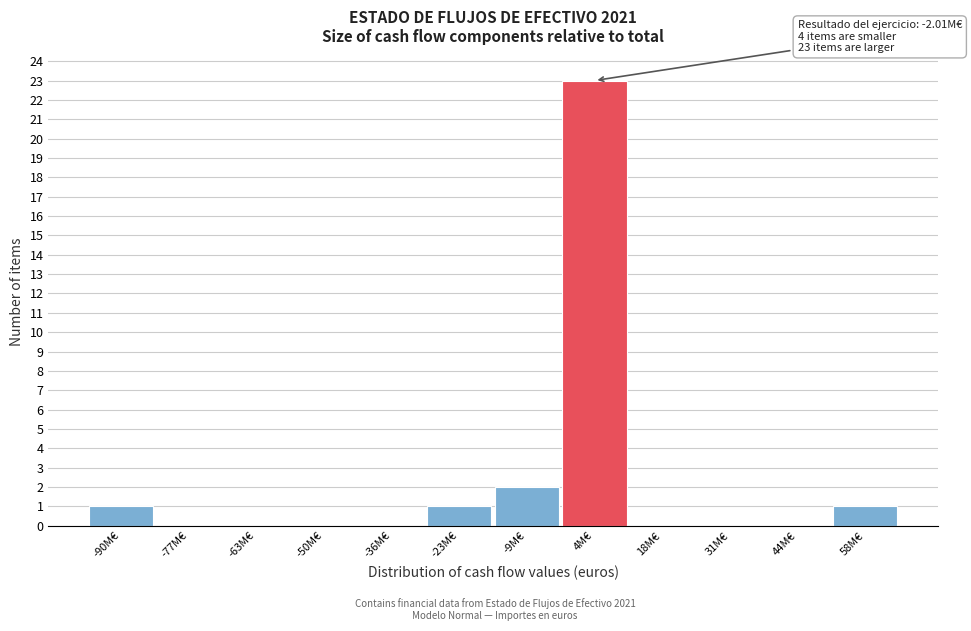

Reading right to left, list all the values displayed in this chart.

58M€=1	44M€=0	31M€=0	18M€=0	4M€=23	-9M€=2	-23M€=1	-36M€=0	-50M€=0	-63M€=0	-77M€=0	-90M€=1